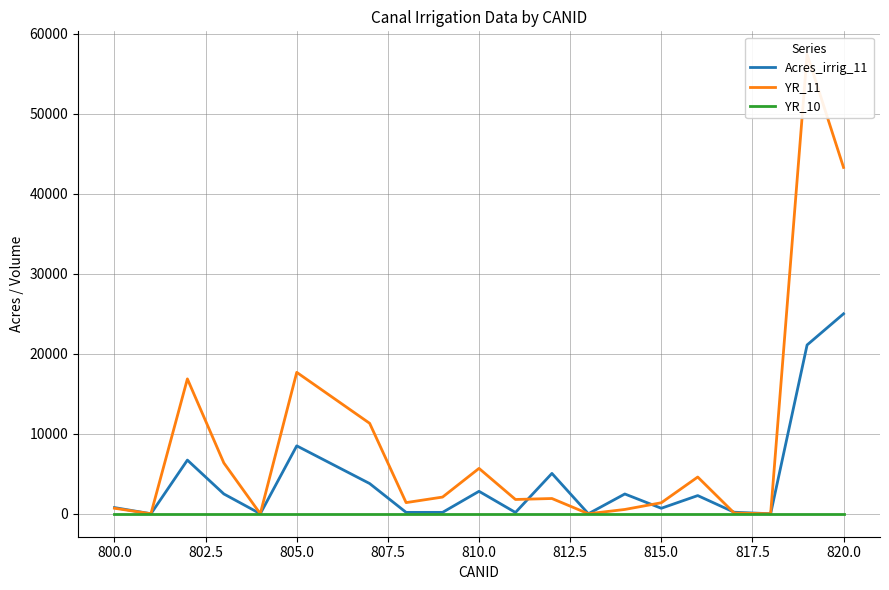

Does the chart display data point markers on the line(s)?

No